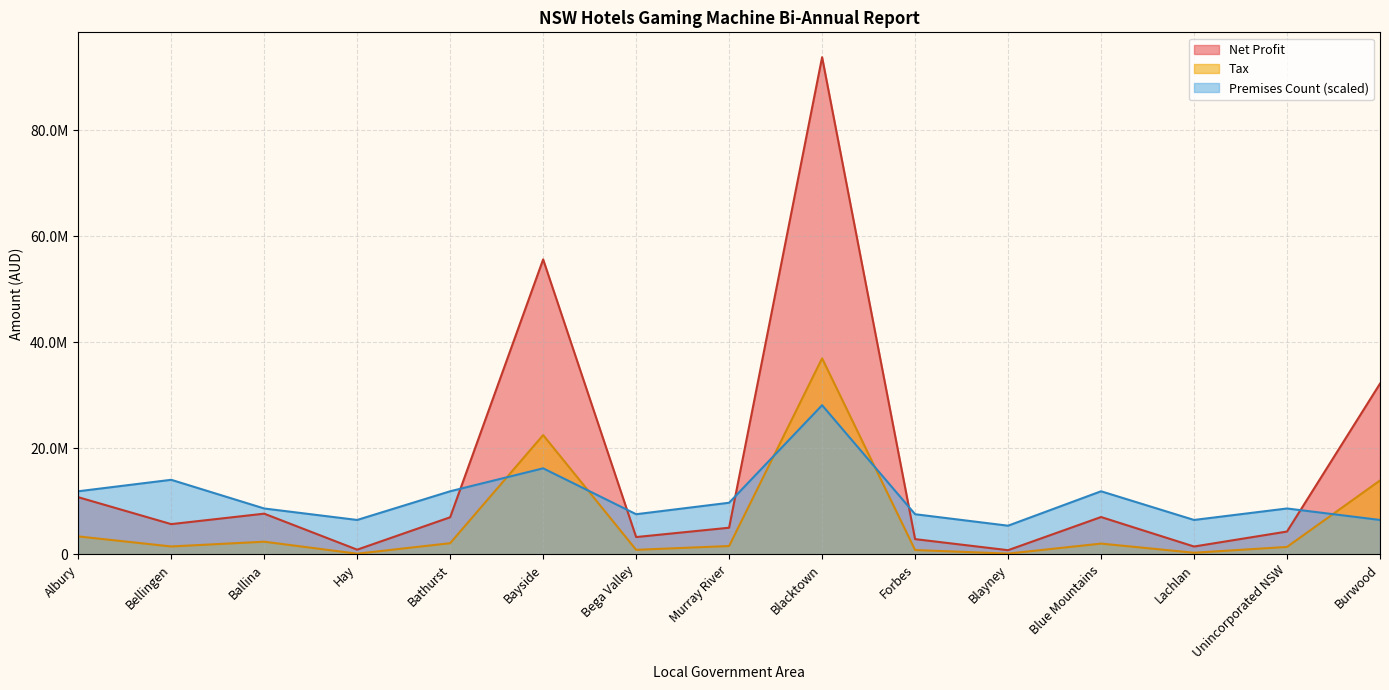

Is it true that Premises Count equals 11899034.5 at Albury?

True